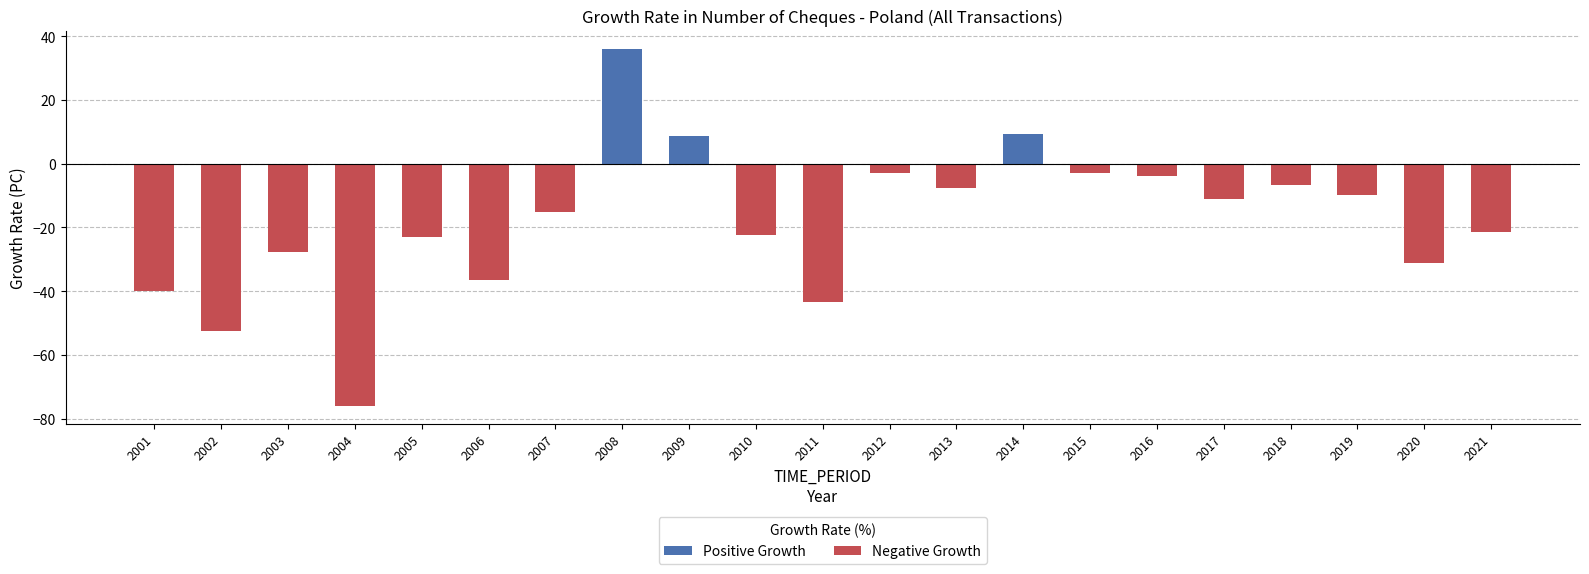

What is the change in value from 2009 to 2013?

-16.5